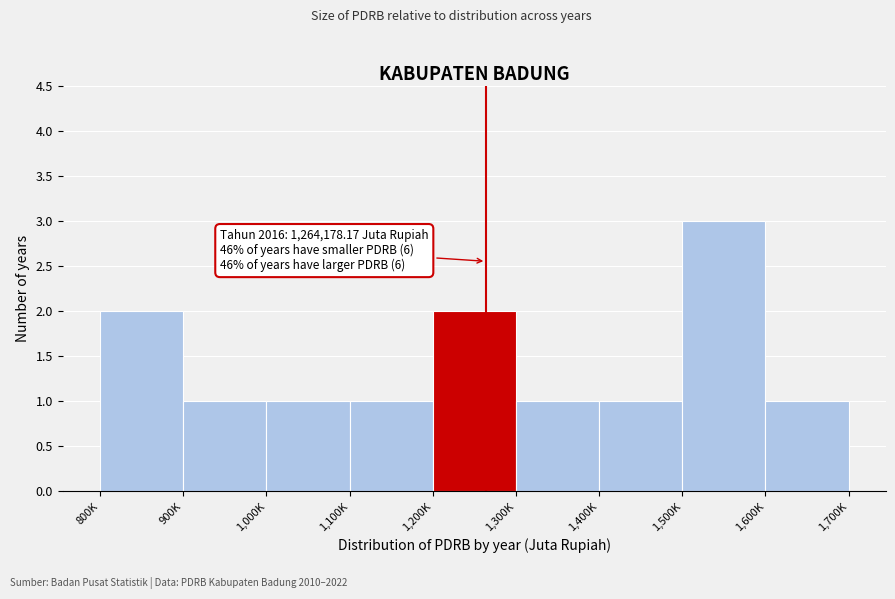

Reading left to right, what are all the values shown in this chart?

800K=2	900K=1	1,000K=1	1,100K=1	1,200K=2	1,300K=1	1,400K=1	1,500K=3	1,600K=1